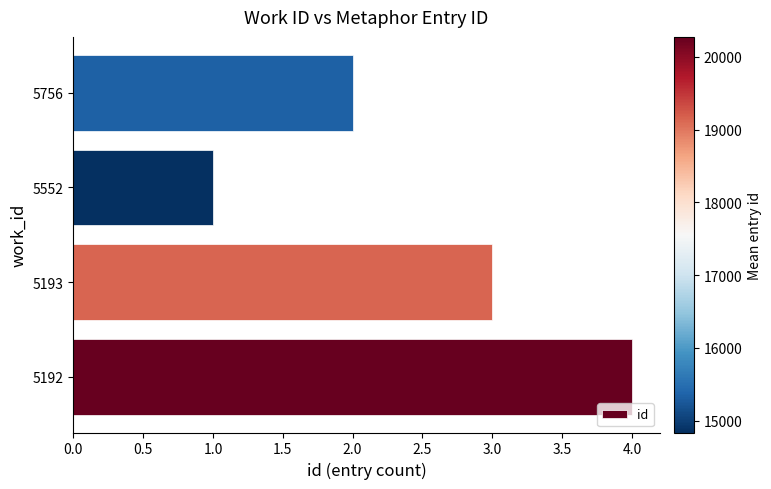

What is the maximum value shown in the chart?

4